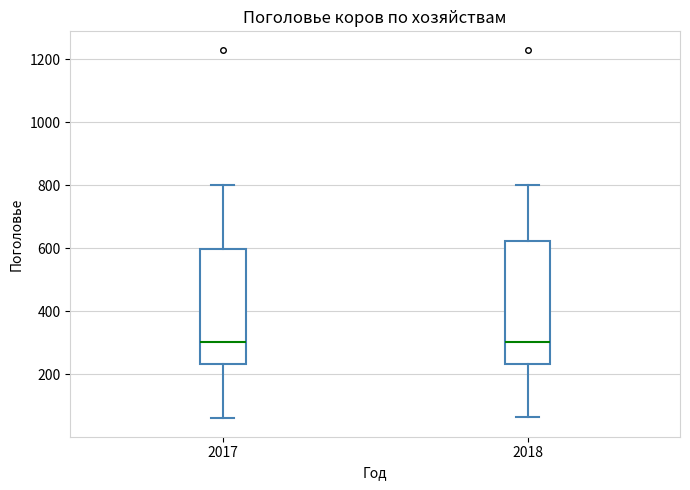

Reading left to right, transcribe this box plot: for each box, give where its median line is, the range the box spans, and where its two whiskers end, as read against the y-axis. The values are not printed on the chart, so give them approximately, as read against the axis.

2017: median 300, box 240 to 600, whiskers 60 to 800
2018: median 300, box 240 to 620, whiskers 60 to 800